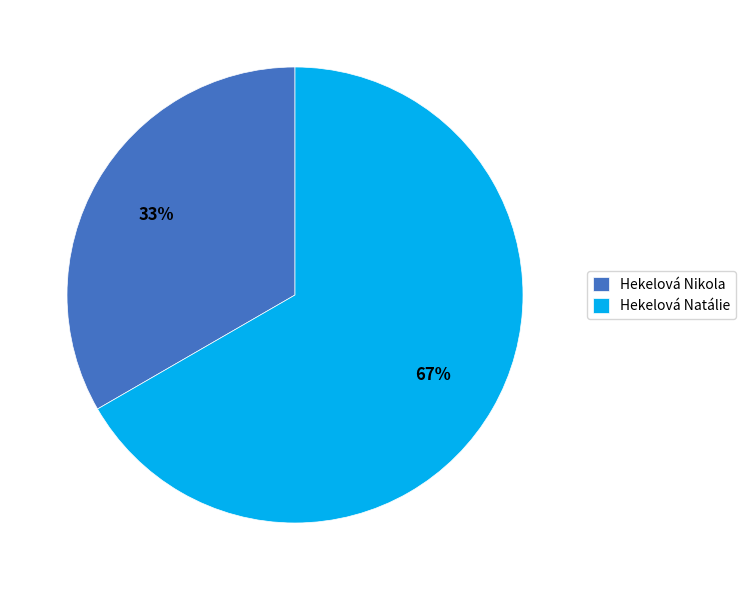

What is the ratio of the value at Hekelová Nikola to the value at Hekelová Natálie?

0.5